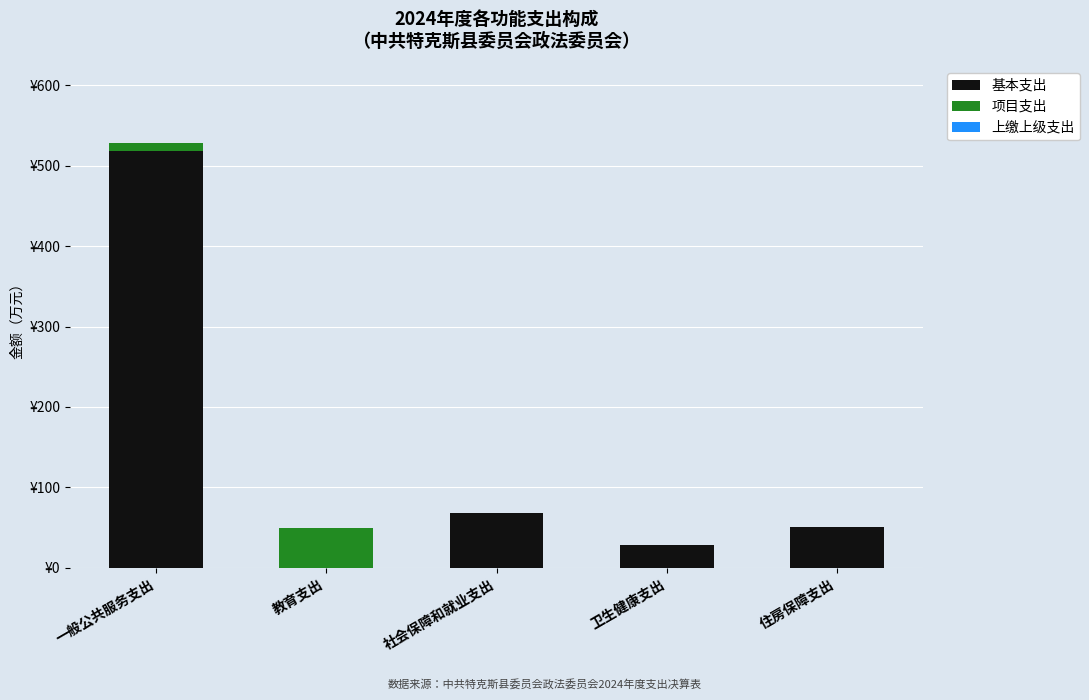

Does the chart contain stacked bars?

Yes